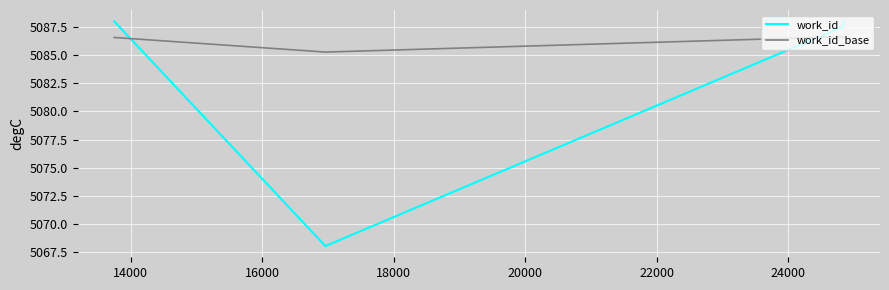

List the series in order of their peak value, lowest first.

work_id_base, work_id